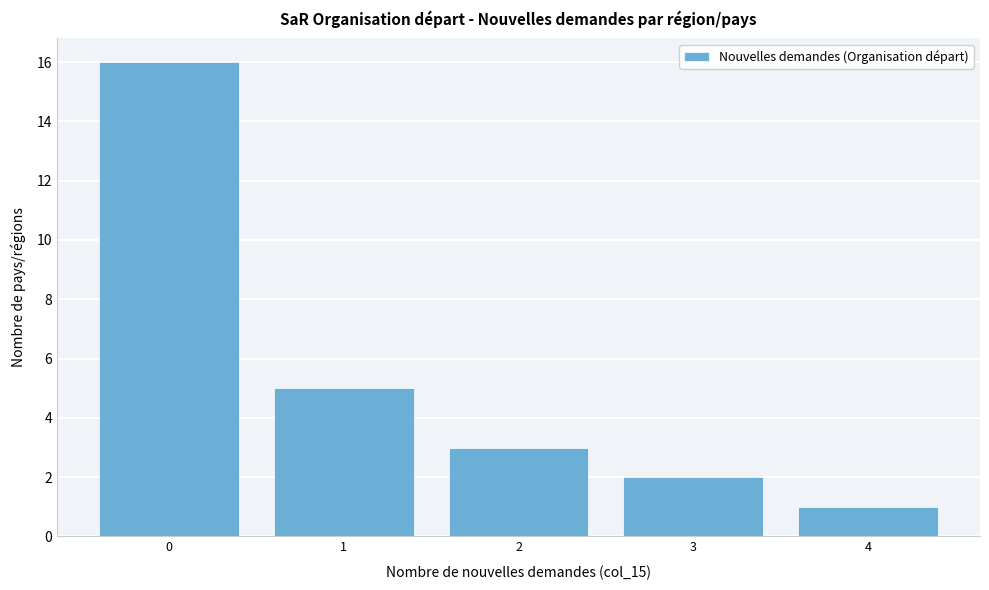

What is the height of the bar covering 1.5 to 2.5 on the x-axis? The values are not printed on the chart, so give them approximately, as read against the axis.

3